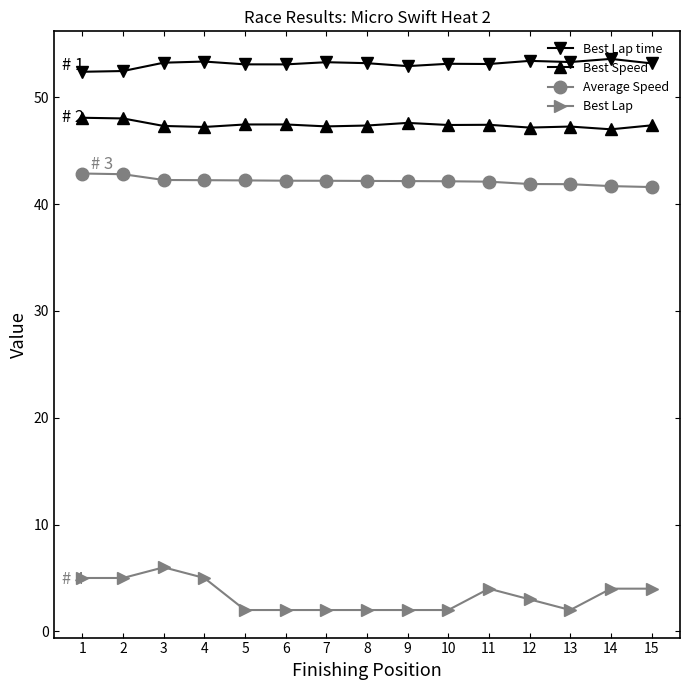

What value does the Best Lap series have at 15?

4.0